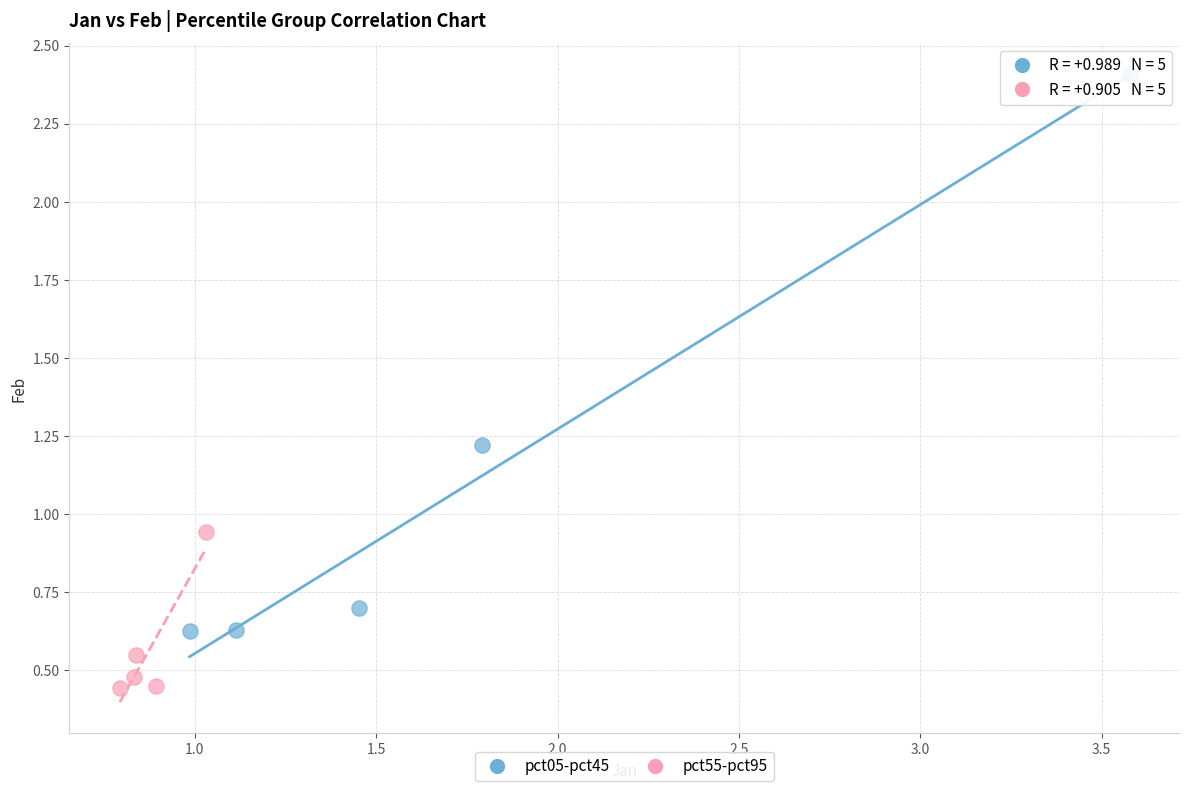

Which series reaches the maximum Y coordinate?

pct05-pct45